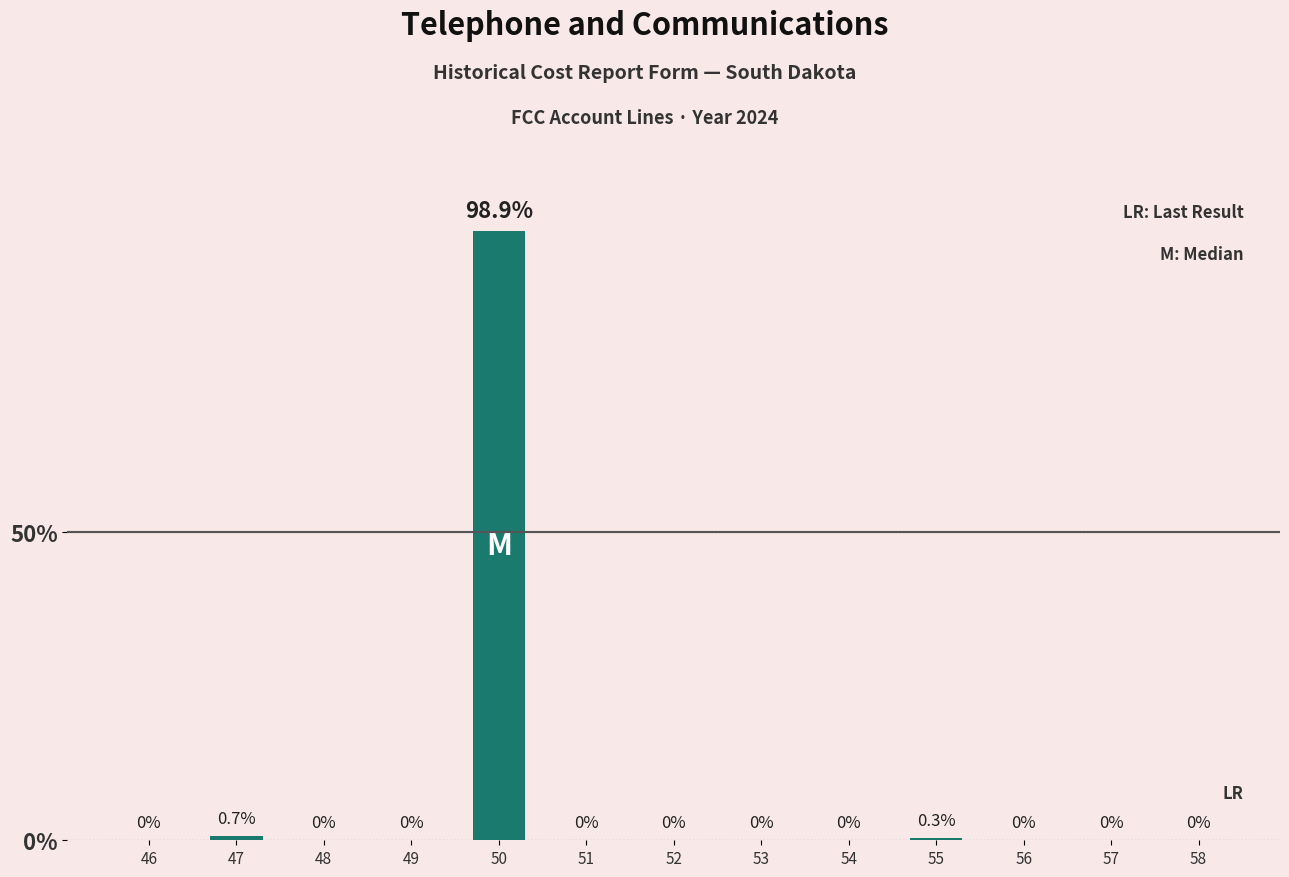

What is the greatest value displayed?

98.9